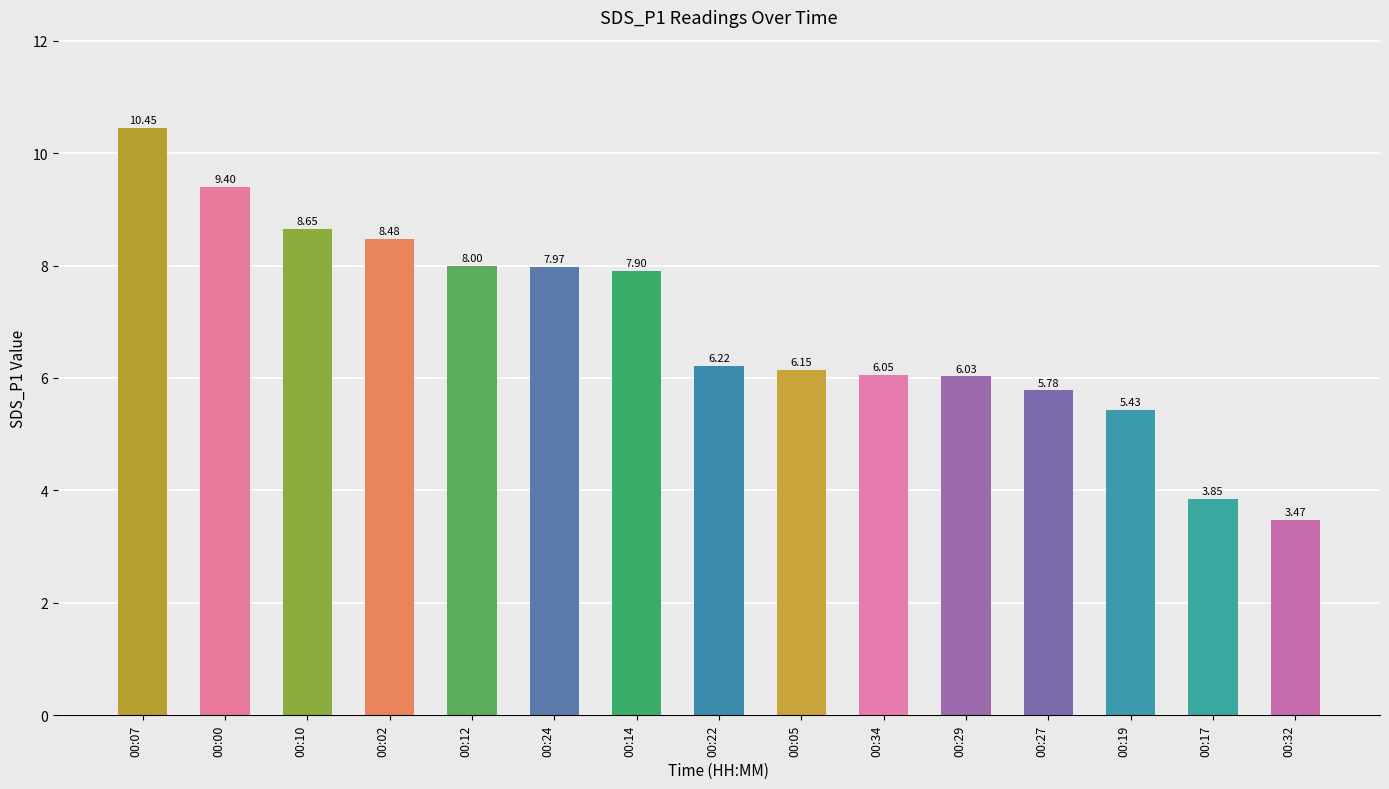

What is the sum of the values at 00:05 and 00:10?

14.8